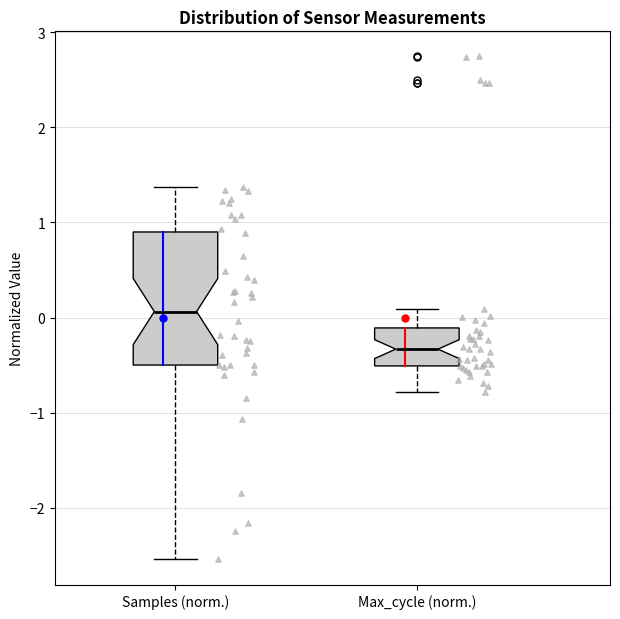

Which box is the tallest, from its lower edge to its upper edge?

Samples (norm.)